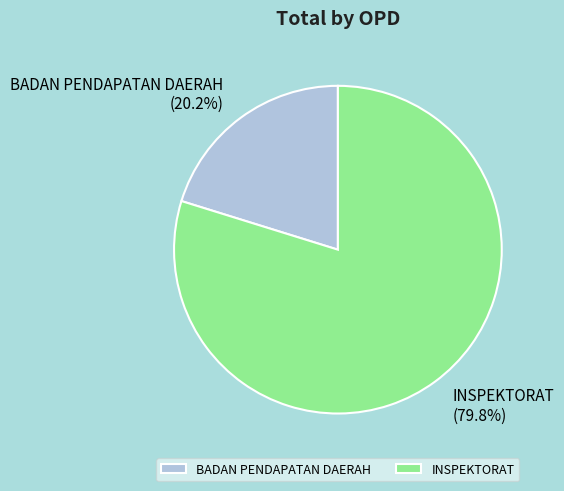

Is it true that INSPEKTORAT is 80% of the pie?

True